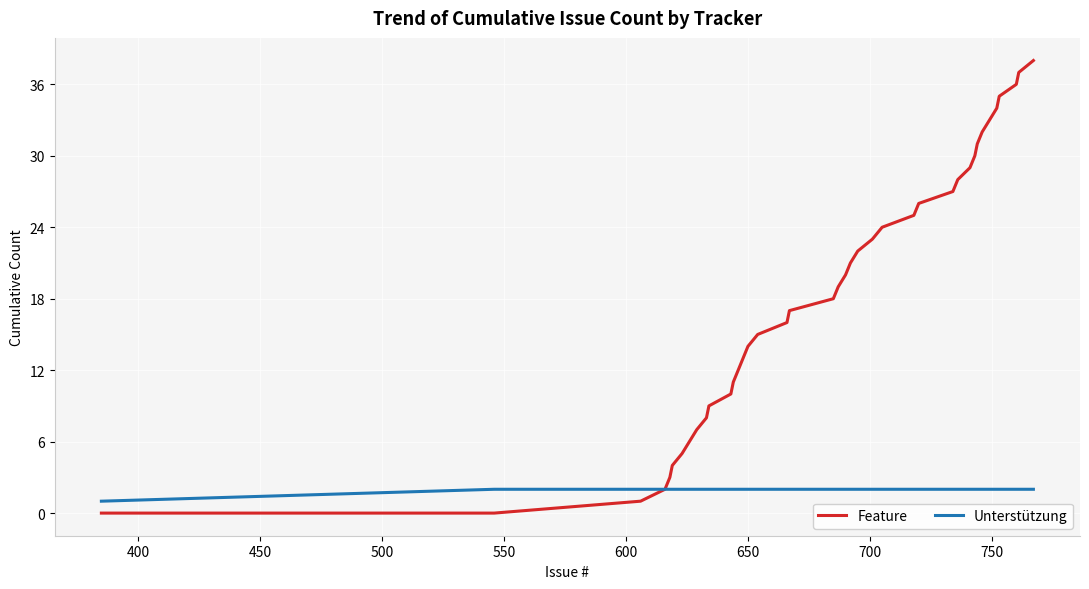

Rank the series by their average value, from highest to lowest.

Feature, Unterstützung